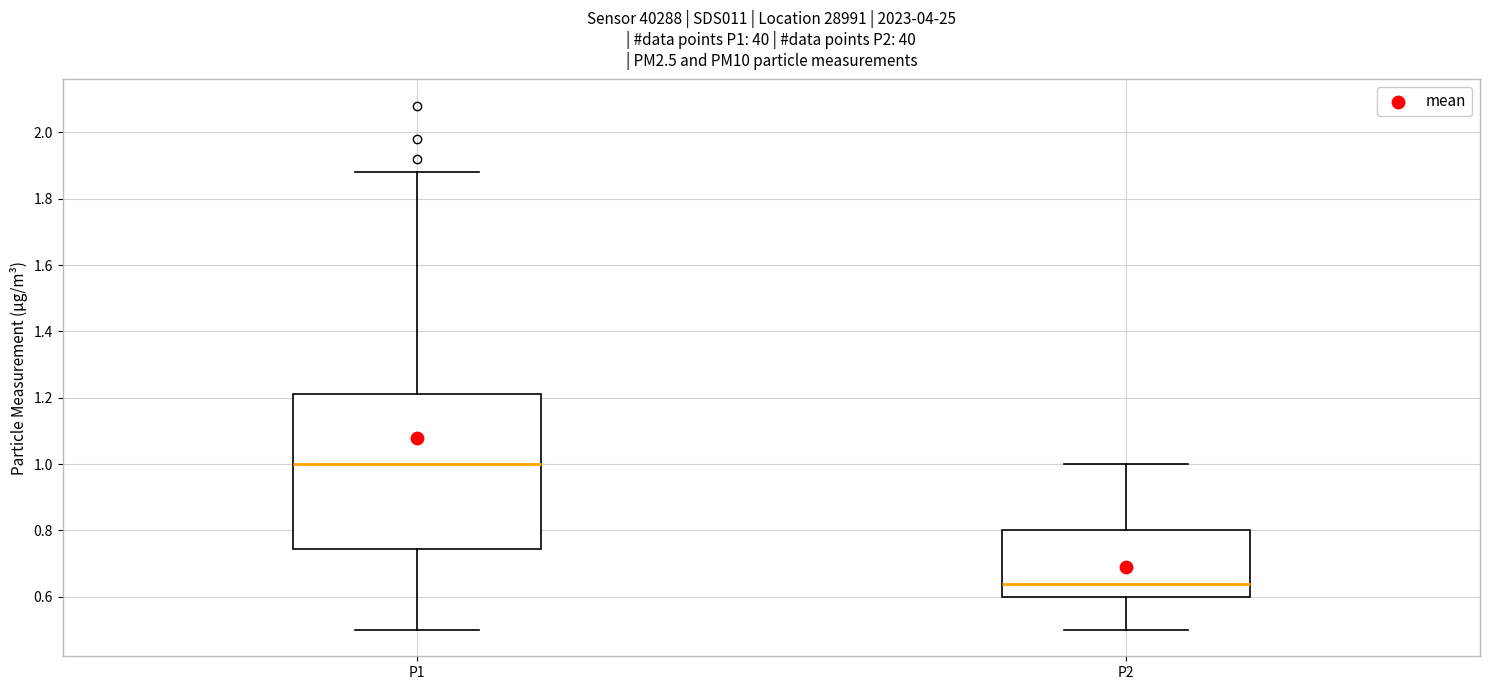

Where does the upper whisker of the box for P1 end on the y-axis? The values are not printed on the chart, so give them approximately, as read against the axis.

1.88